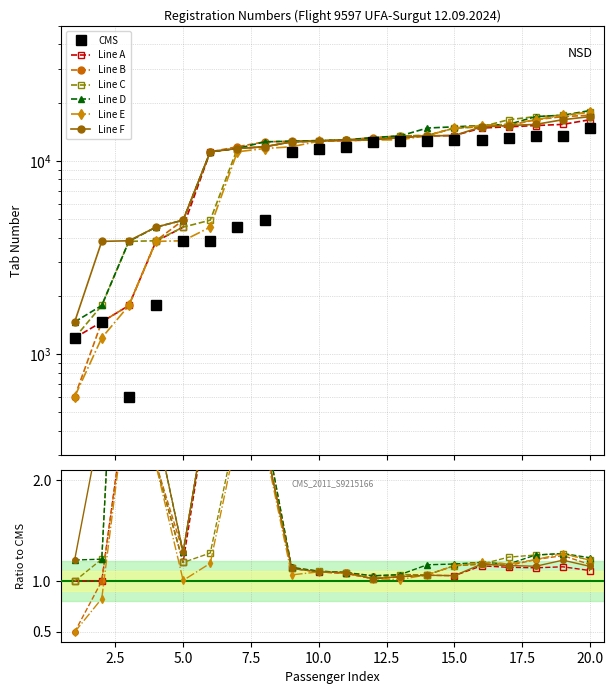

What is the difference between the maximum and minimum values?

14170